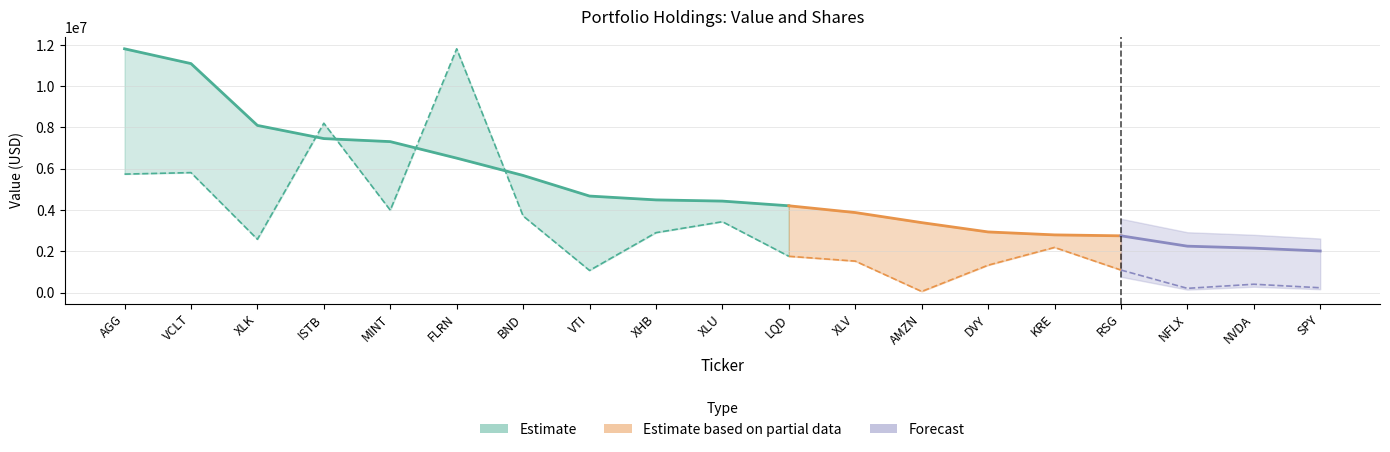

The chart shows a value of 1275926.0 at BND. True or false?

False